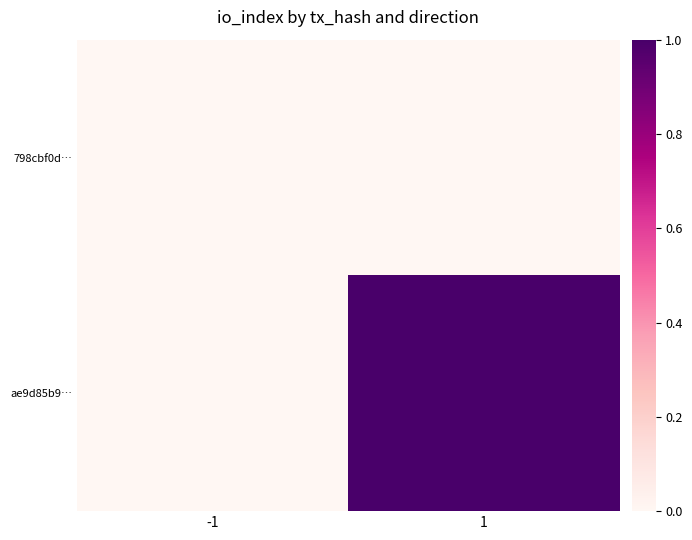

What is the greatest value displayed?

1